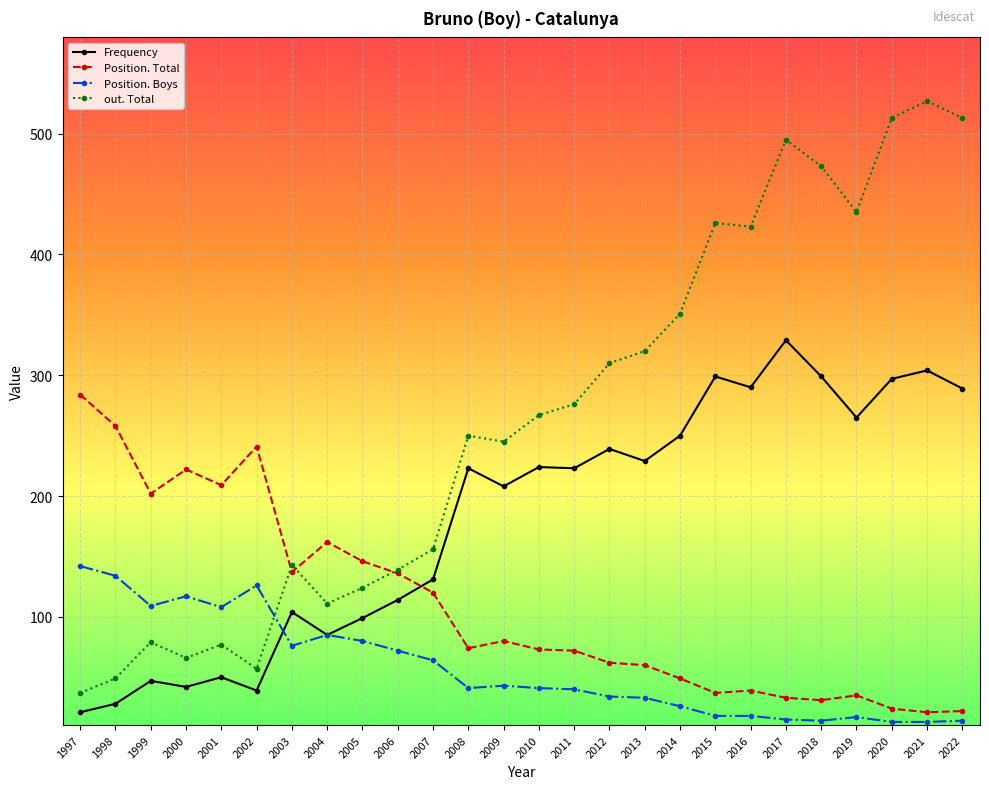

How many distinct data groups are displayed?

4